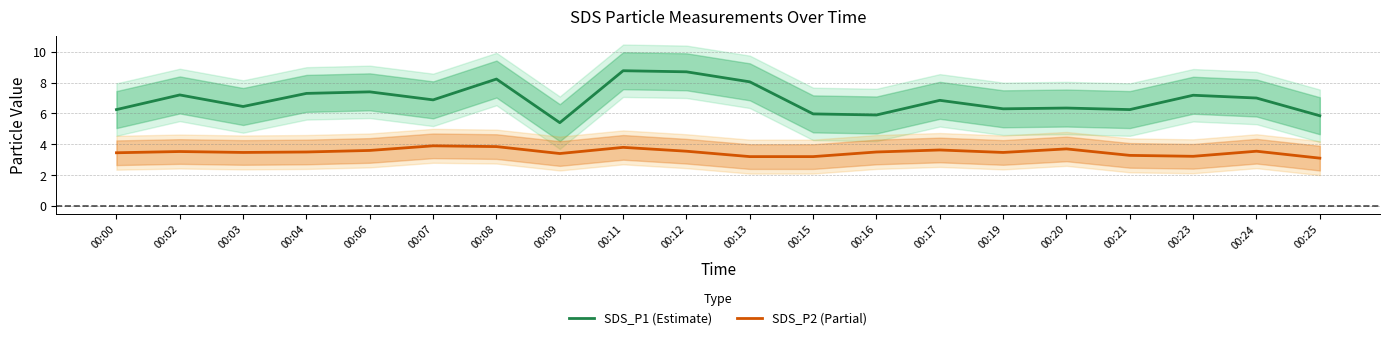

Where is SDS_P2 (Partial) nearest to the value 3?

00:25